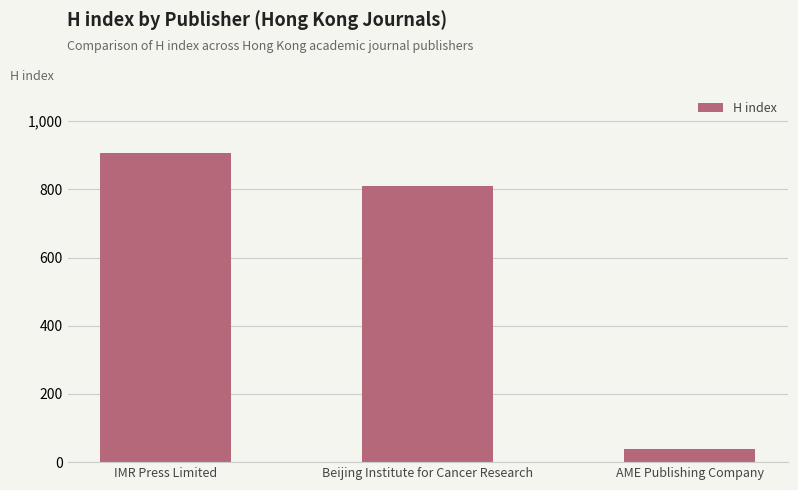

What is the average value?

586